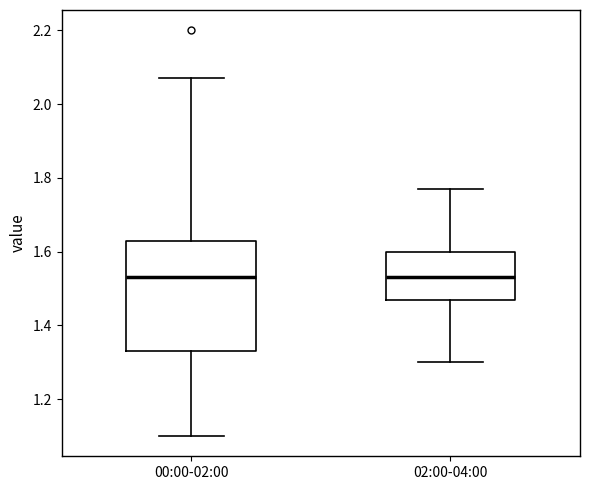

Which box is the tallest, from its lower edge to its upper edge?

00:00-02:00